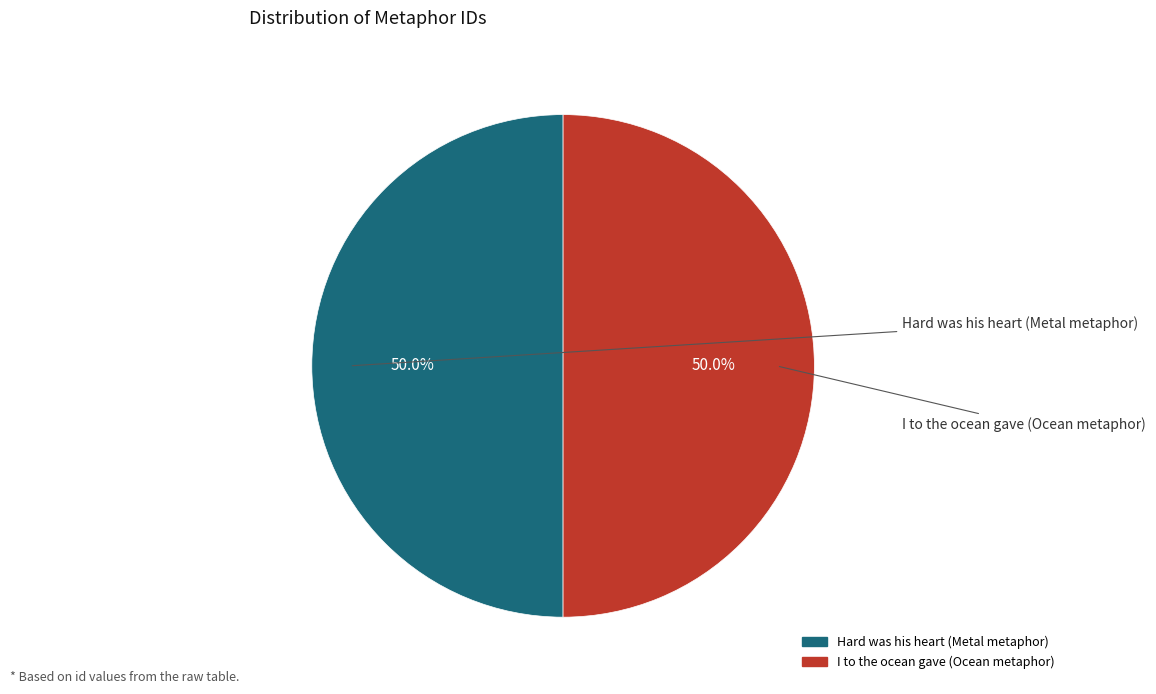

Approximately how many times larger is the value at I to the ocean gave (Ocean metaphor) compared to Hard was his heart (Metal metaphor)?

1.0